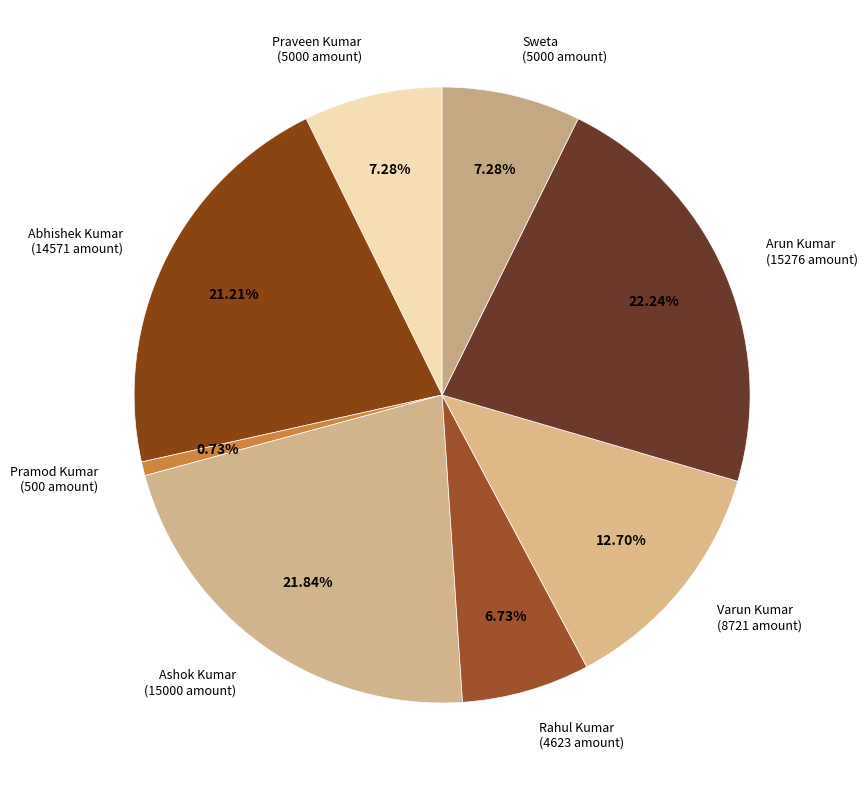

What portion of the pie excludes Praveen Kumar?

92.7%